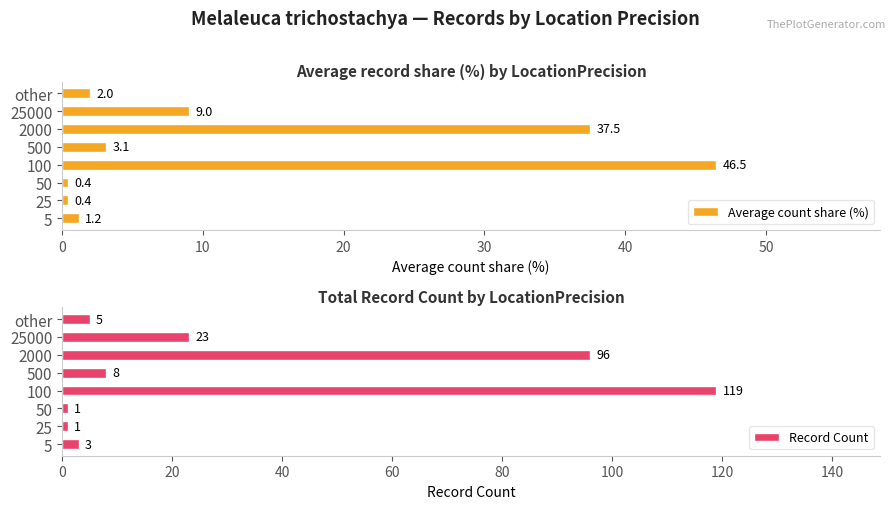

Reading left to right, what are all the values shown in this chart?

Average count share (%): 1.2	0.4	0.4	46.5	3.1	37.5	9.0	2.0
Record Count: 3.0	1.0	1.0	119.0	8.0	96.0	23.0	5.0